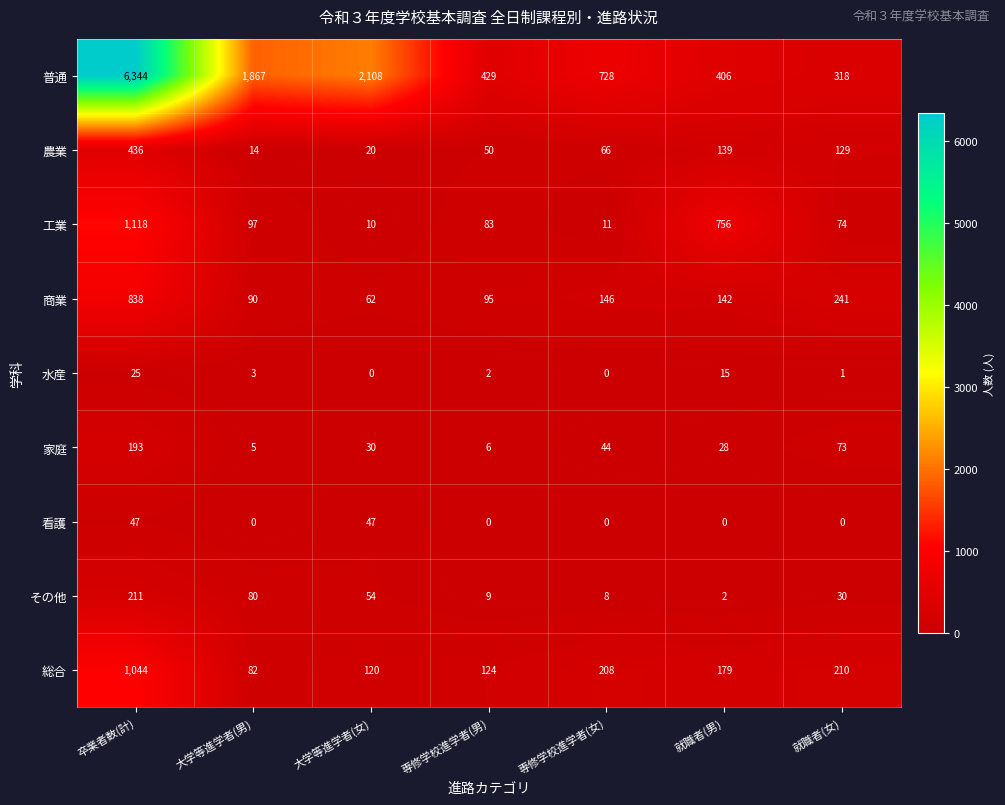

The value of 商業 at 専修学校進学者(女) is 52. True or false?

False